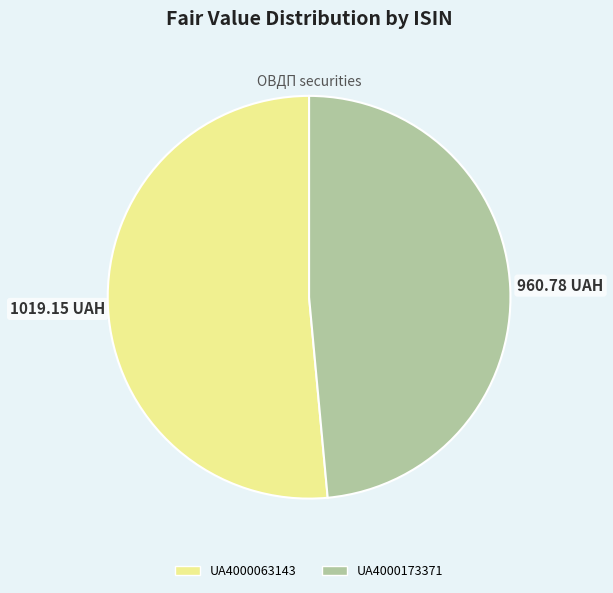

Is UA4000173371 the majority of the pie?

No